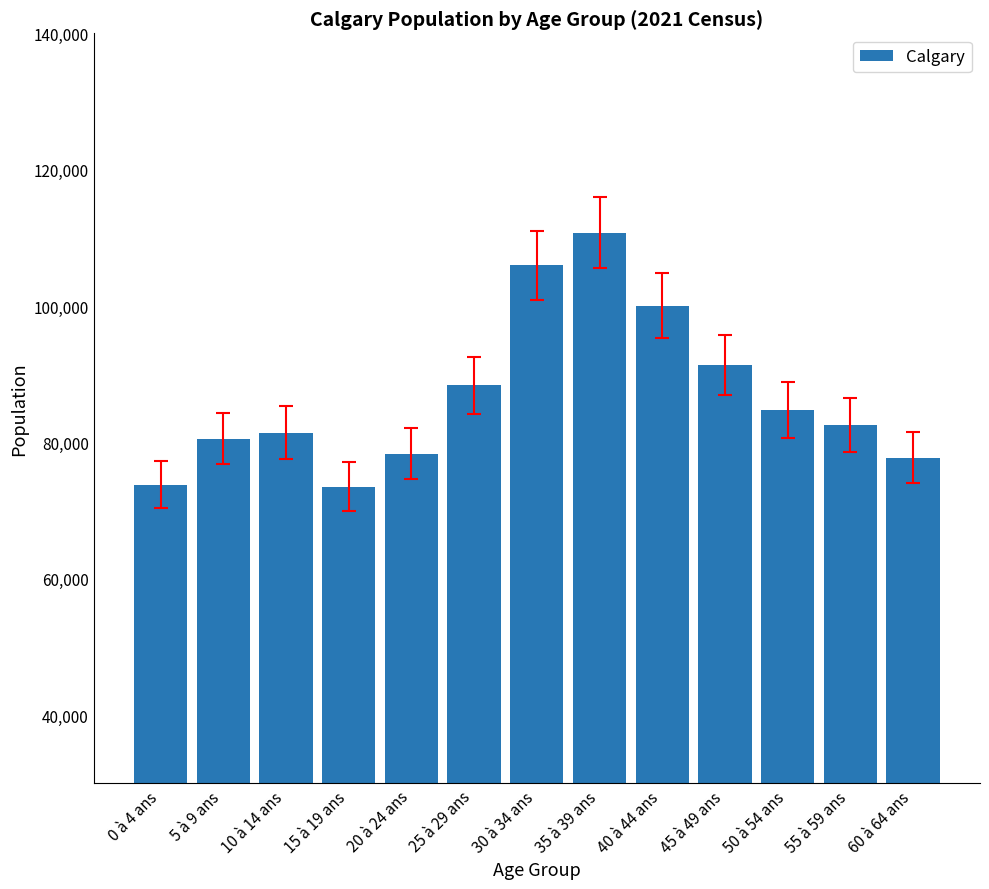

What is the sum of the values at 55 à 59 ans and 60 à 64 ans?

160360